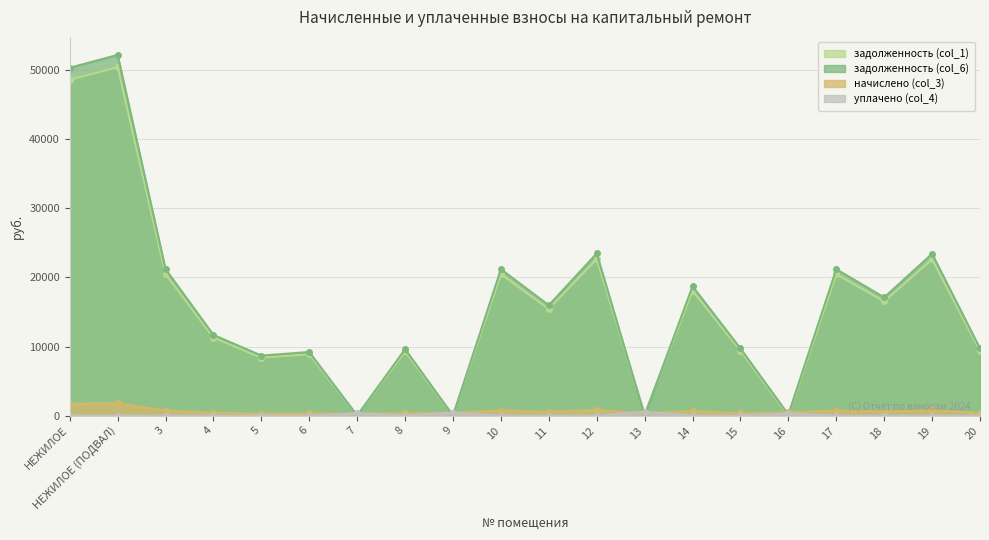

What position from the right is 3?

18